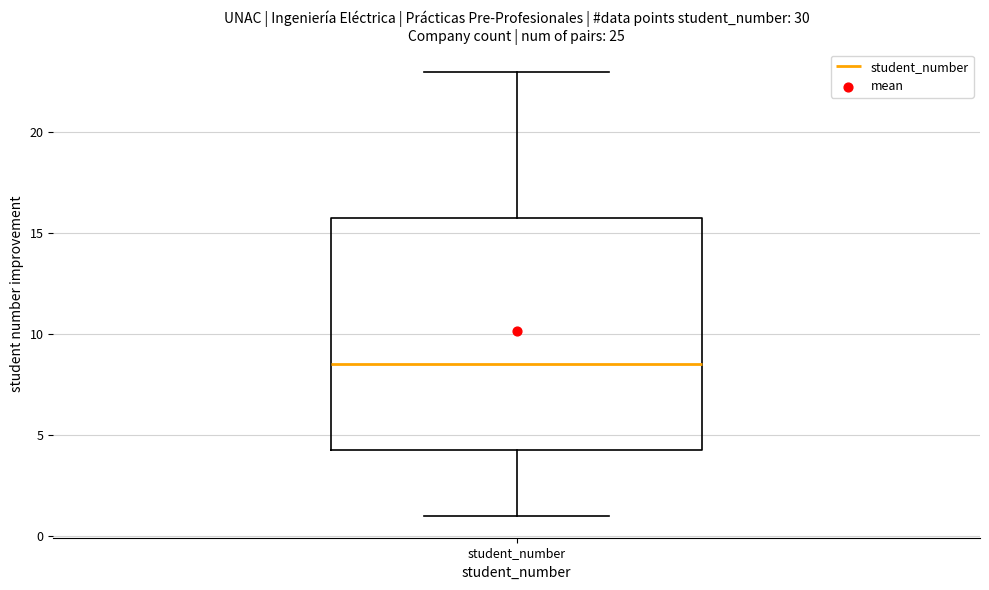

Read this box plot against the y-axis: the position of the median line, the range covered by the box, and the ends of both whiskers. The values are not printed on the chart, so give them approximately, as read against the axis.

median 8.5, box 4.5 to 16.0, whiskers 1.0 to 23.0